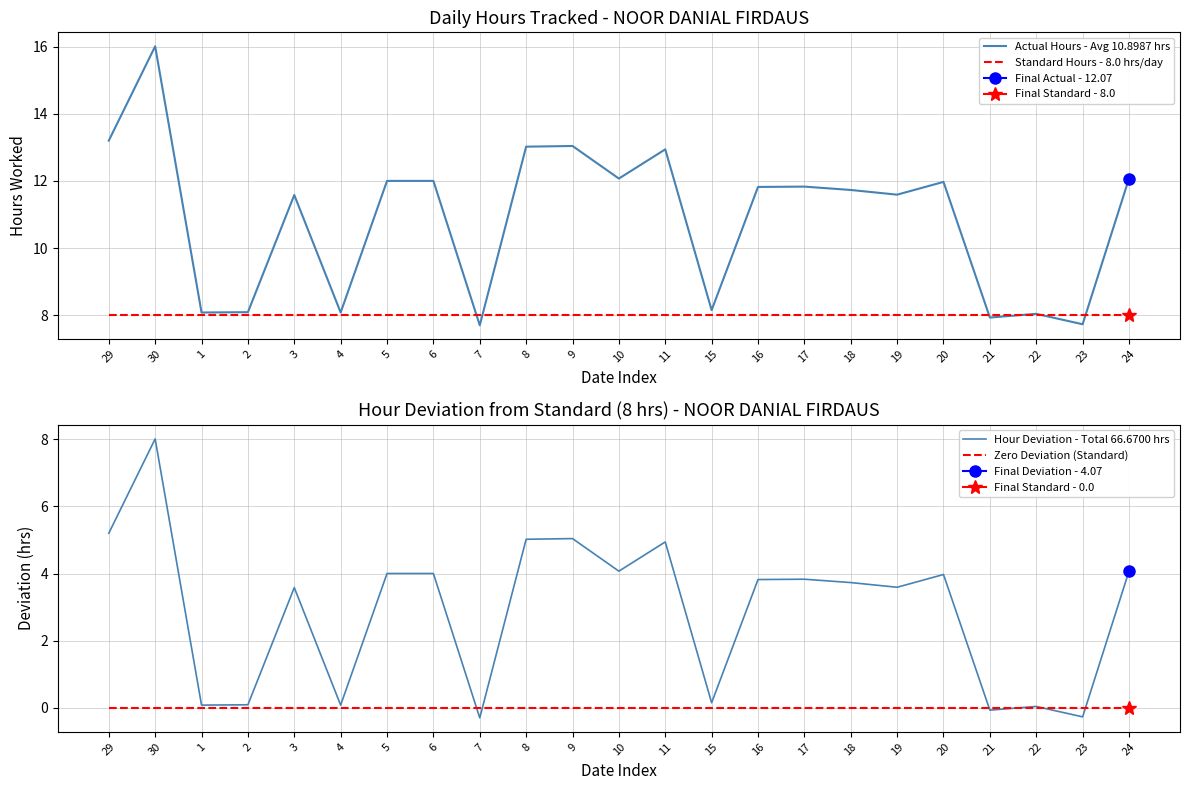

Is the value of Standard Hours - 8.0 hrs/day at 6 greater than the value of Zero Deviation (Standard) at 15?

Yes